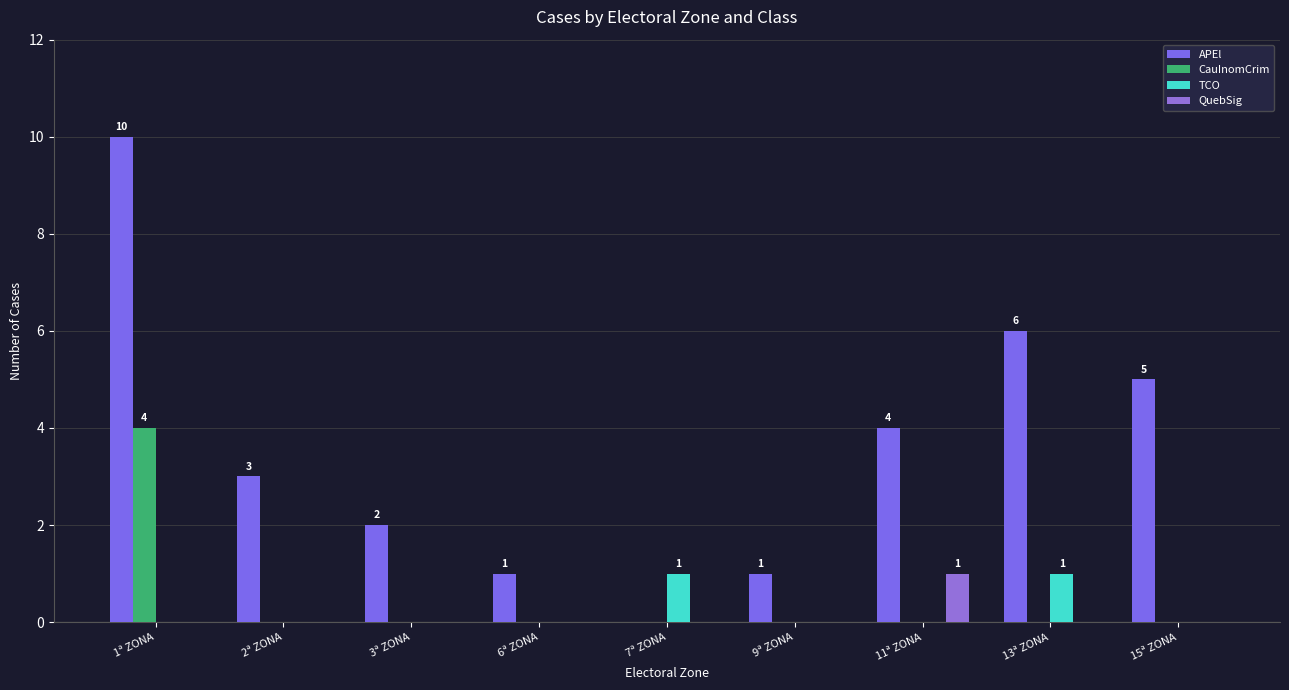

Which category has the highest value across all series?

1ª ZONA